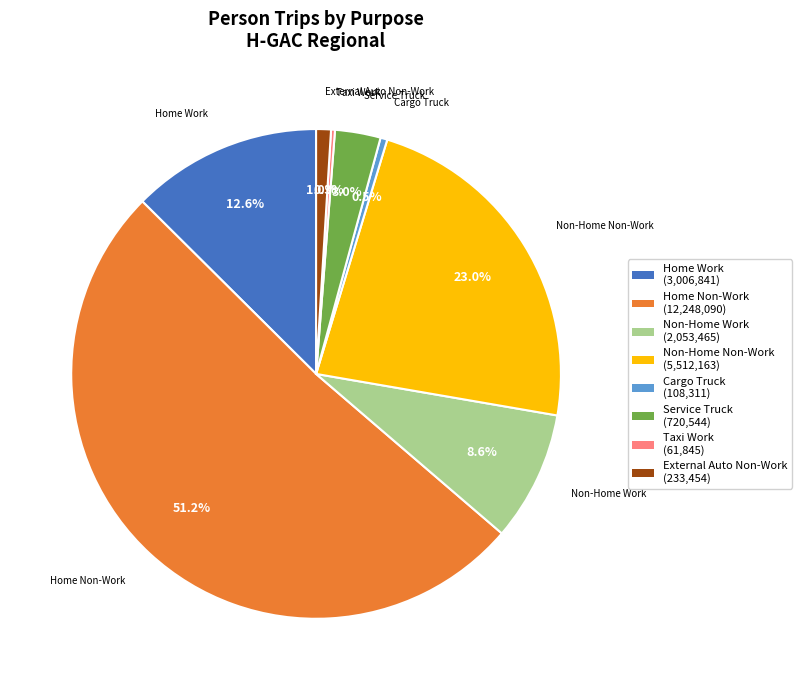

What is the largest slice in the pie chart?

Home Non-Work